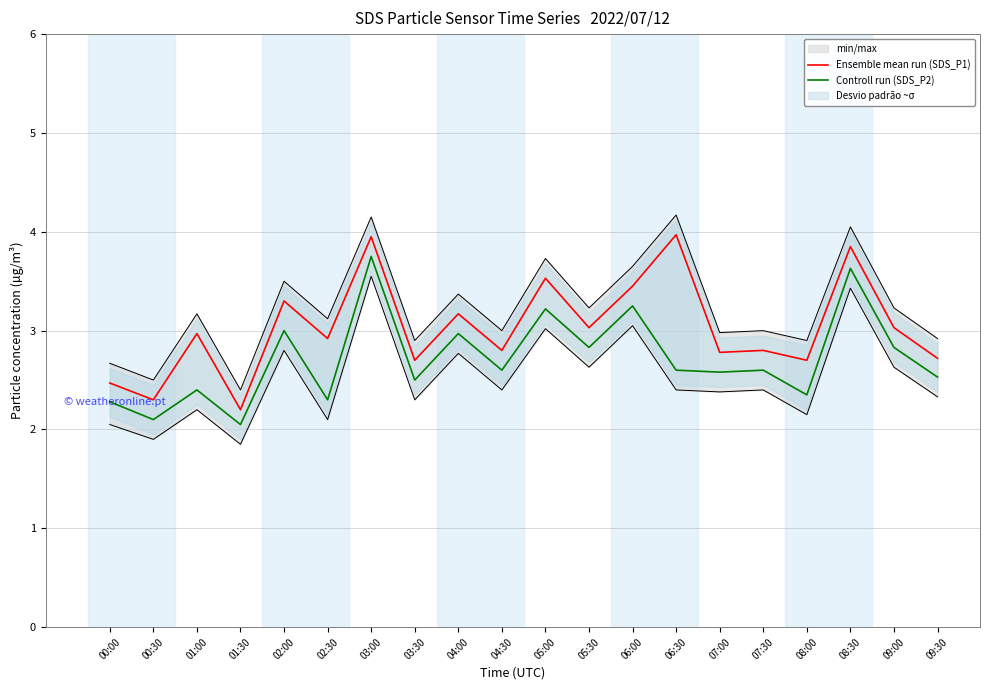

Does the chart have visible grid lines?

Yes